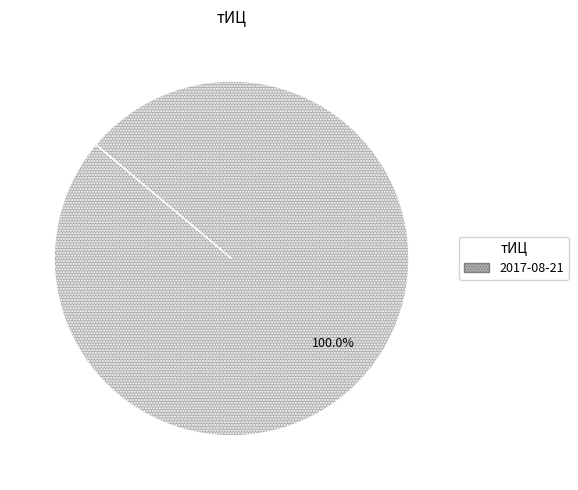

Rank the categories by value from highest to lowest.

2017-08-21